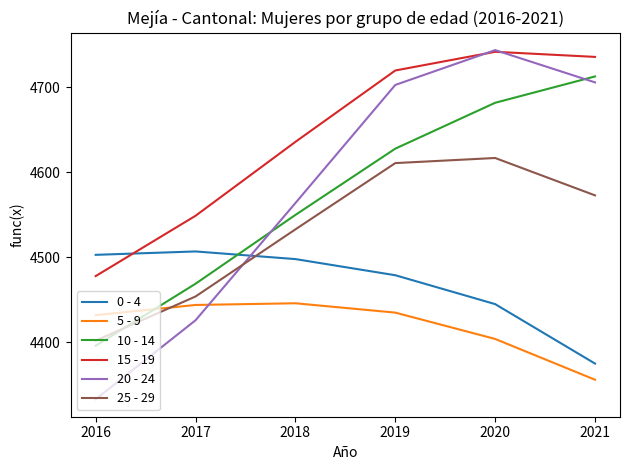

Between which two adjacent categories do 10 - 14 and 20 - 24 first intersect?

2017 and 2018